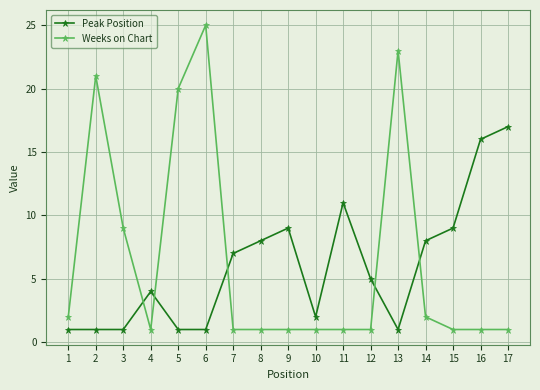

Does the chart display data point markers on the line(s)?

Yes